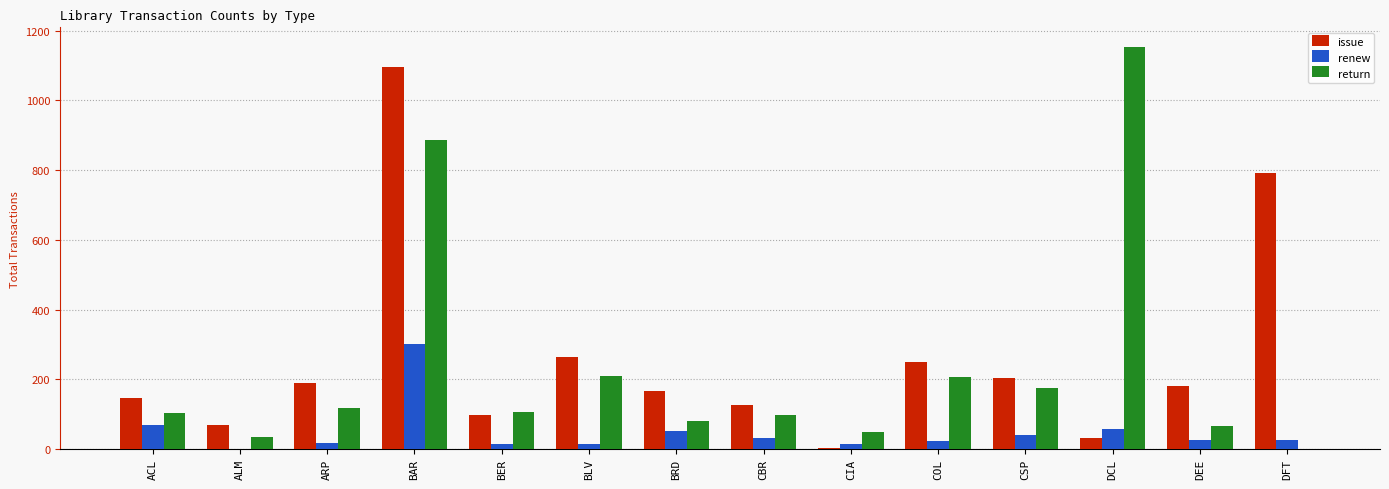

What is the sum of all renew values?

681